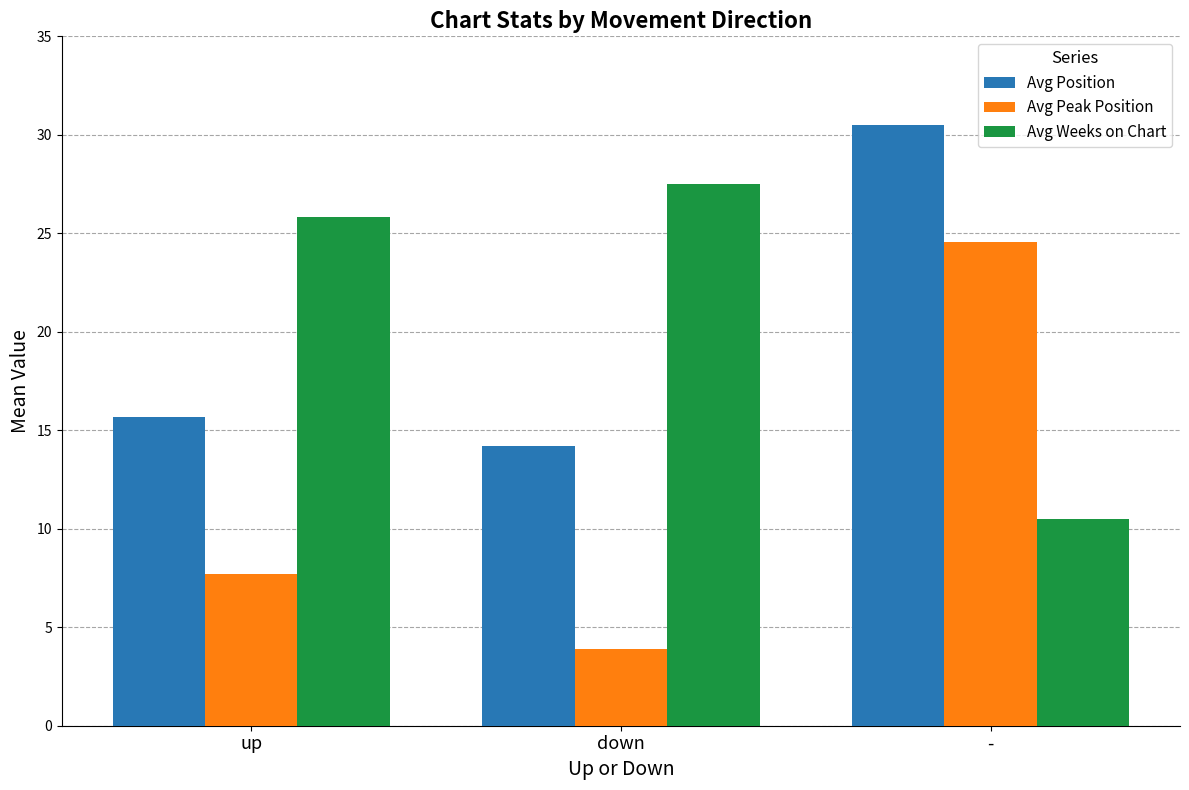

Is it true that Avg Peak Position equals 10.7 at up?

False